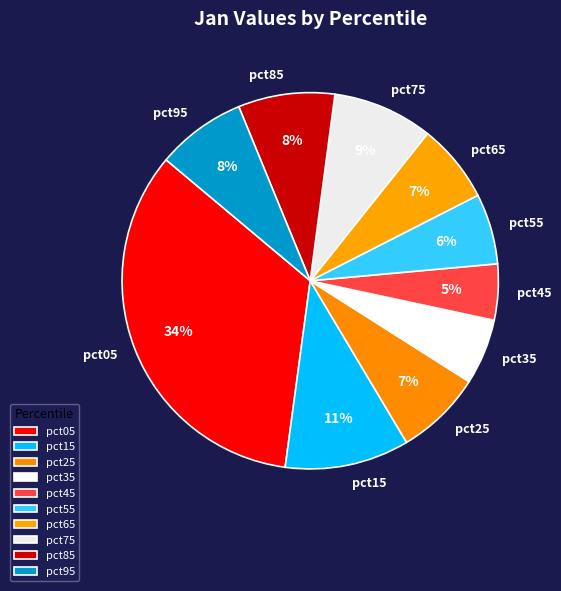

Does any single category account for the majority?

No